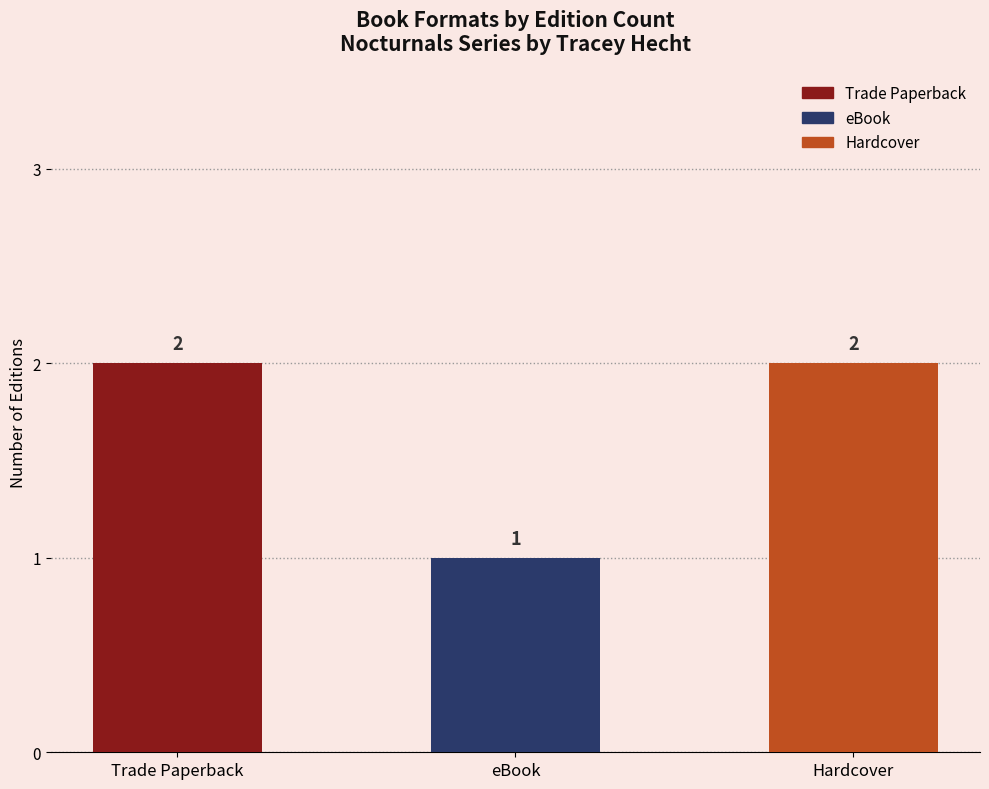

Count the values in the range 1 to 2.

3